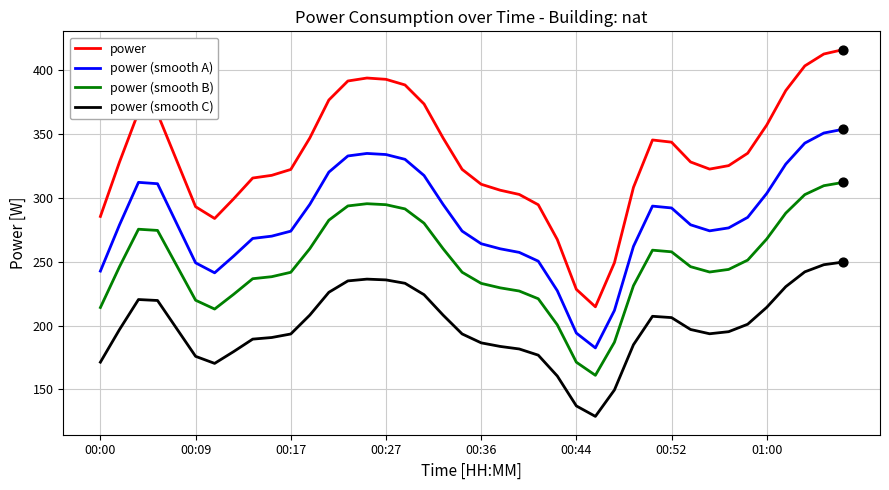

Which series has the widest spread of values?

power